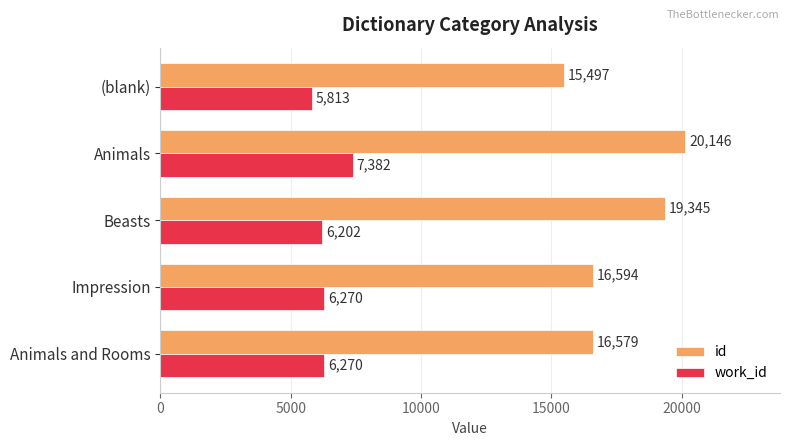

Which series has the widest spread of values?

id